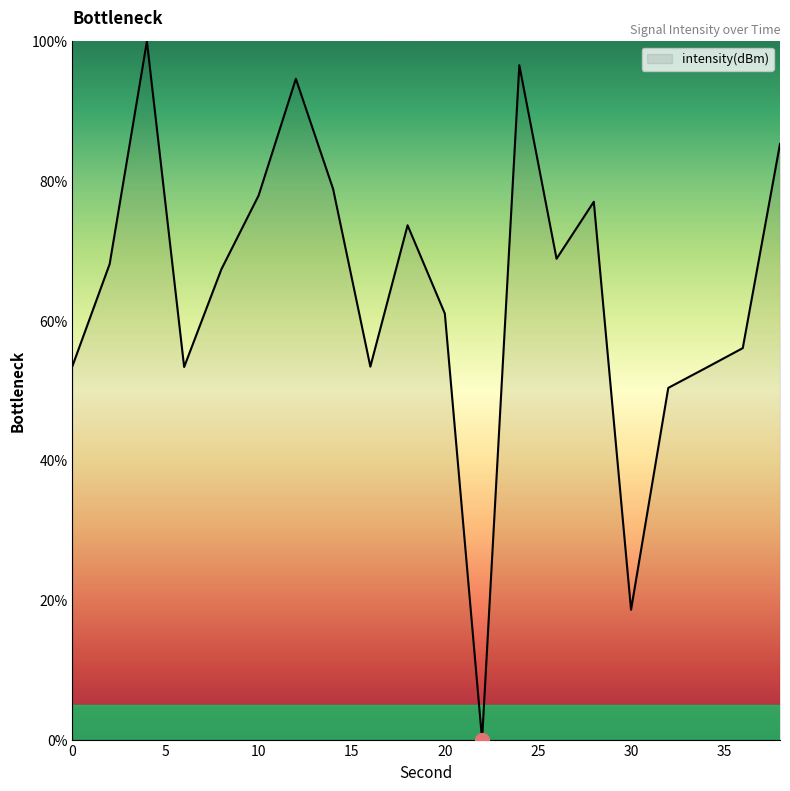

What is the greatest value displayed?

100.0